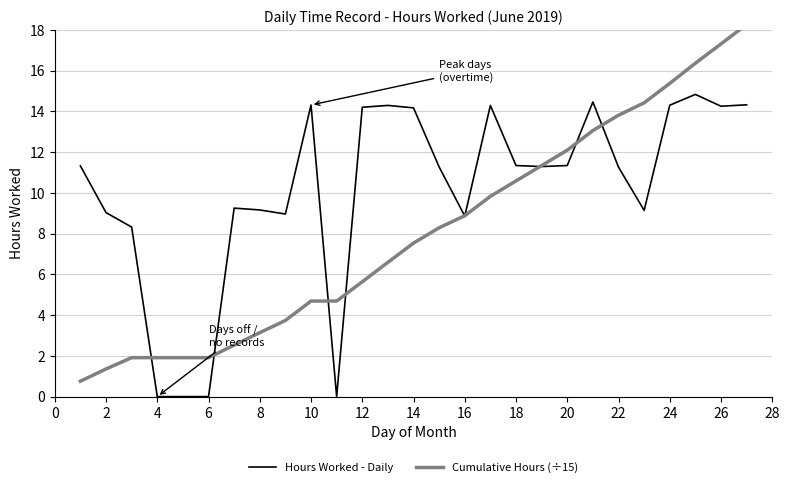

True or false: Hours Worked - Daily has a value of 7.0 at 10.

False